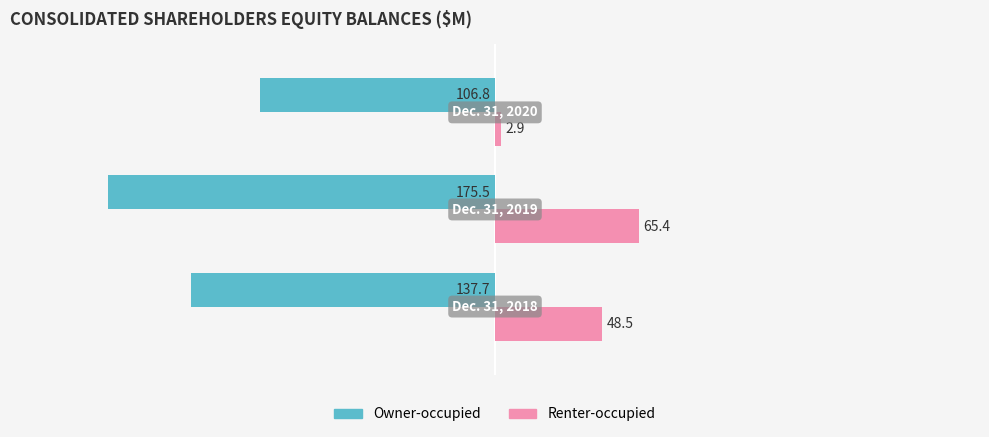

At how many categories does at least one series exceed 1?

3